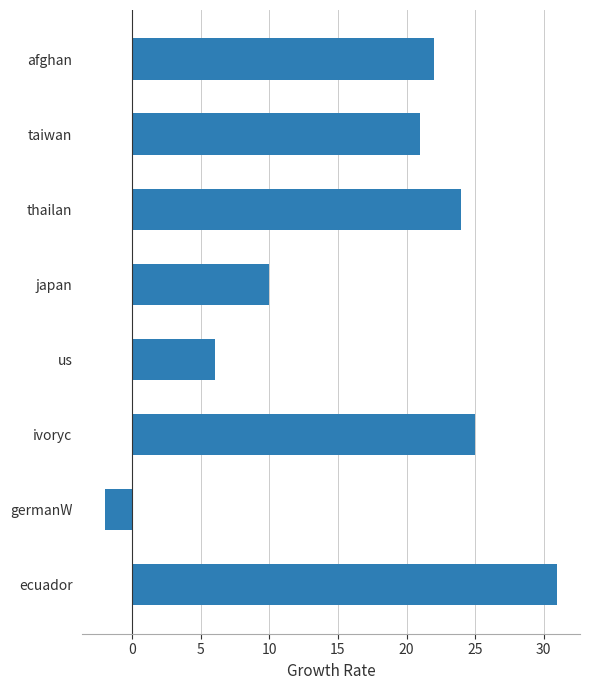

Does the chart contain stacked bars?

No